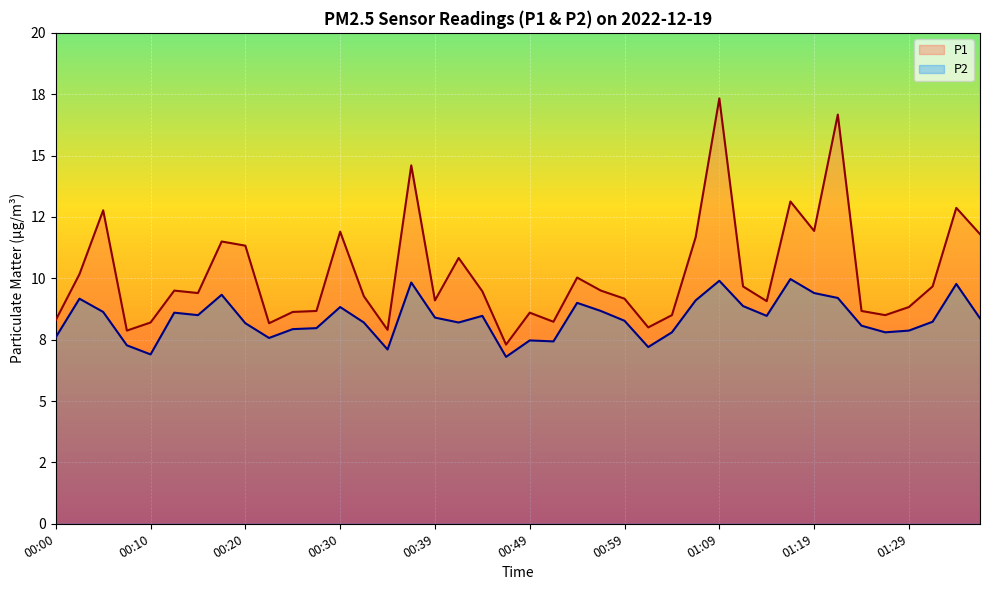

What are all the series names shown in the legend?

P1, P2